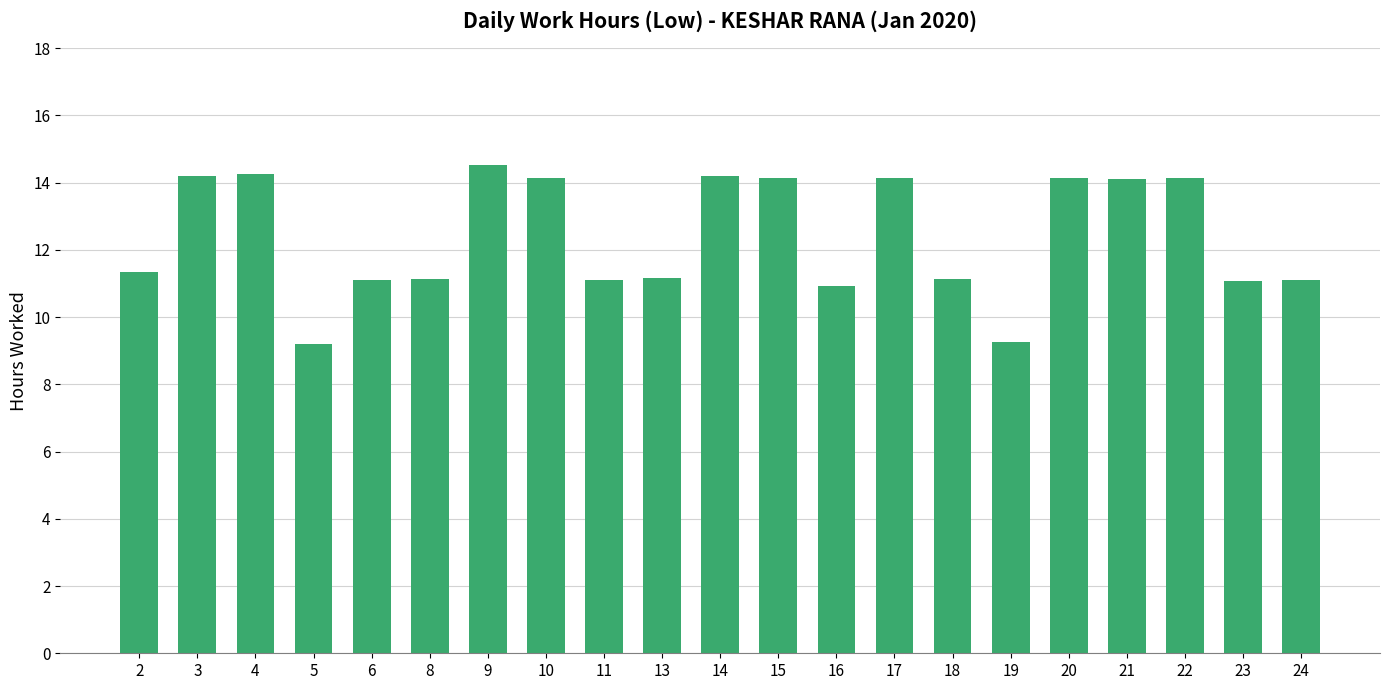

Does the chart contain any negative values?

No